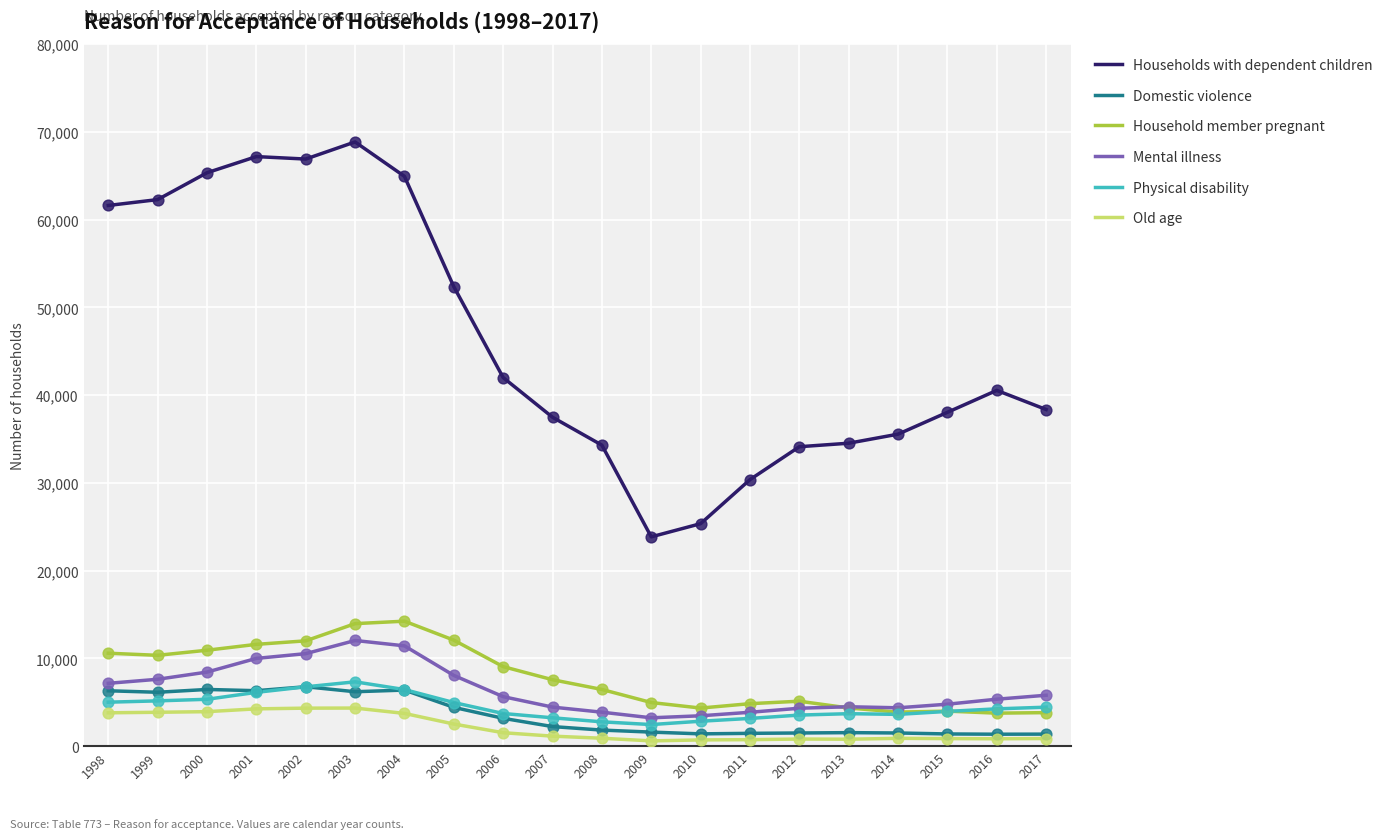

Which series has the widest spread of values?

Households with dependent children